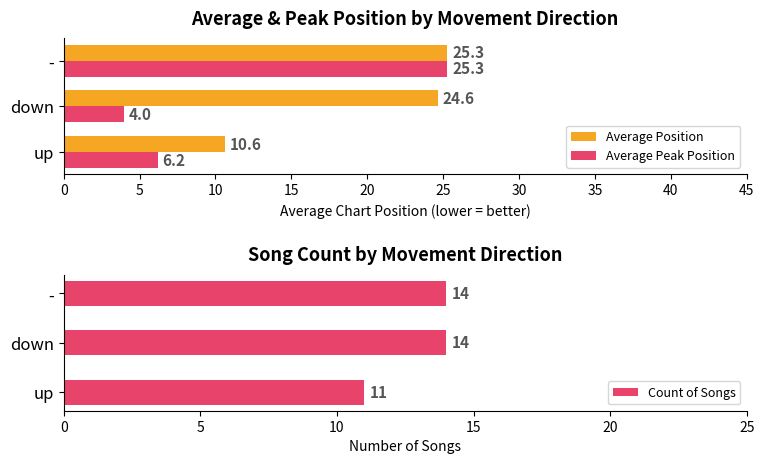

Rank the categories by Average Peak Position value from lowest to highest.

down, up, -